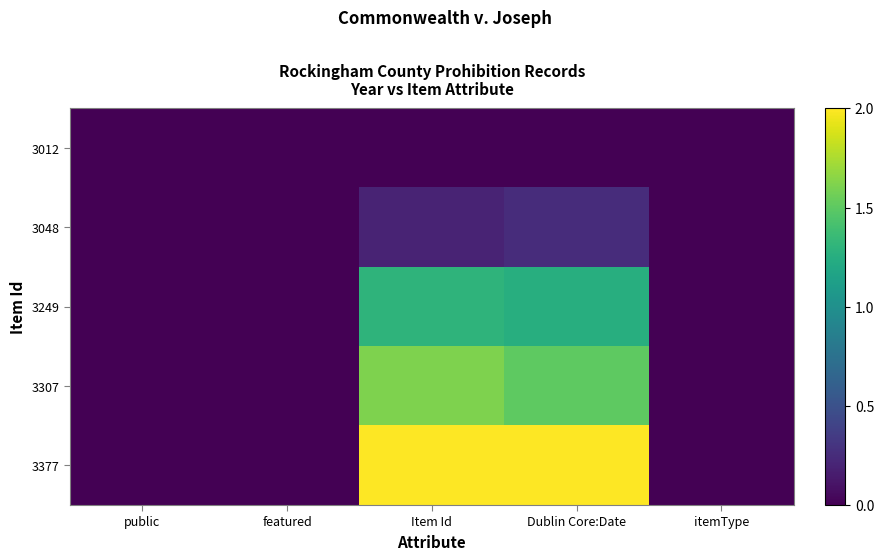

Which has a higher value, featured or Item Id?

featured